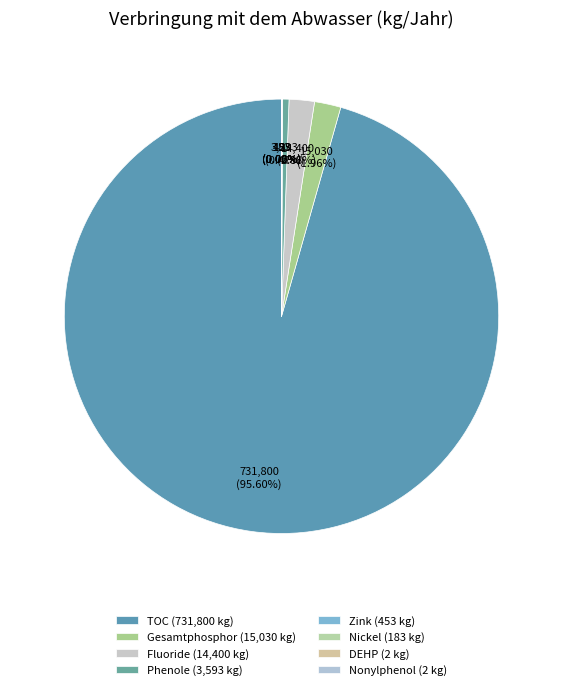

To the nearest percent, what is the difference between the largest and smallest slice percentages?

96%